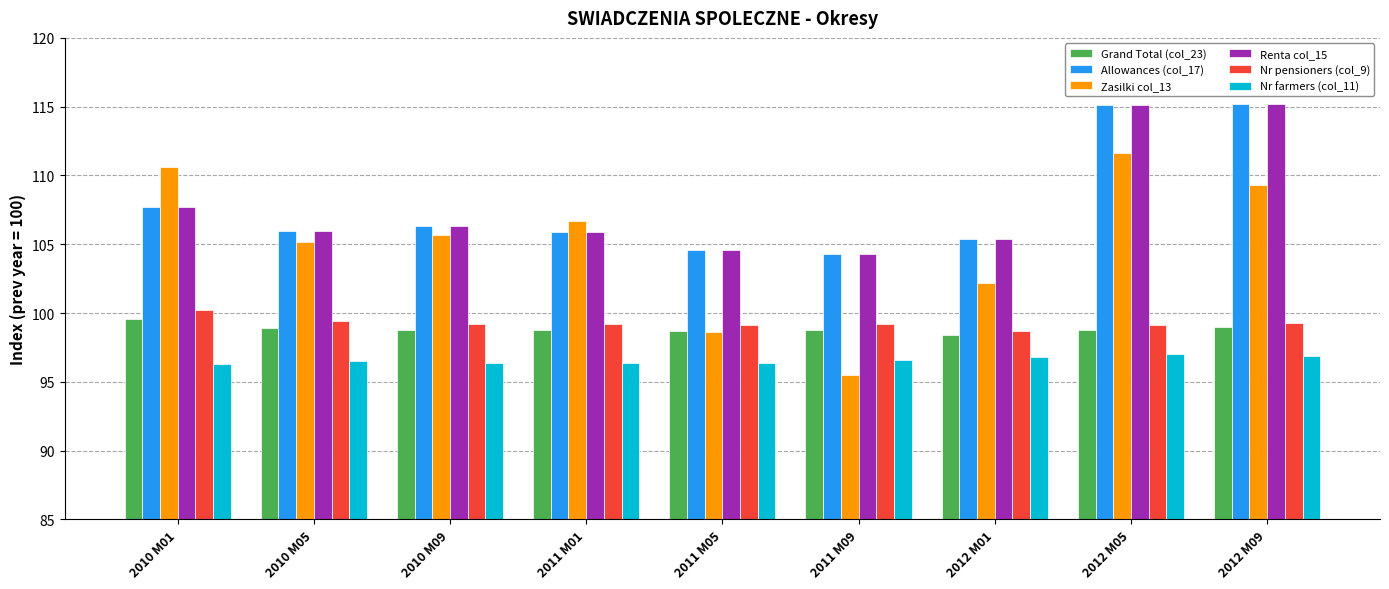

How many bars are there in each group?

6